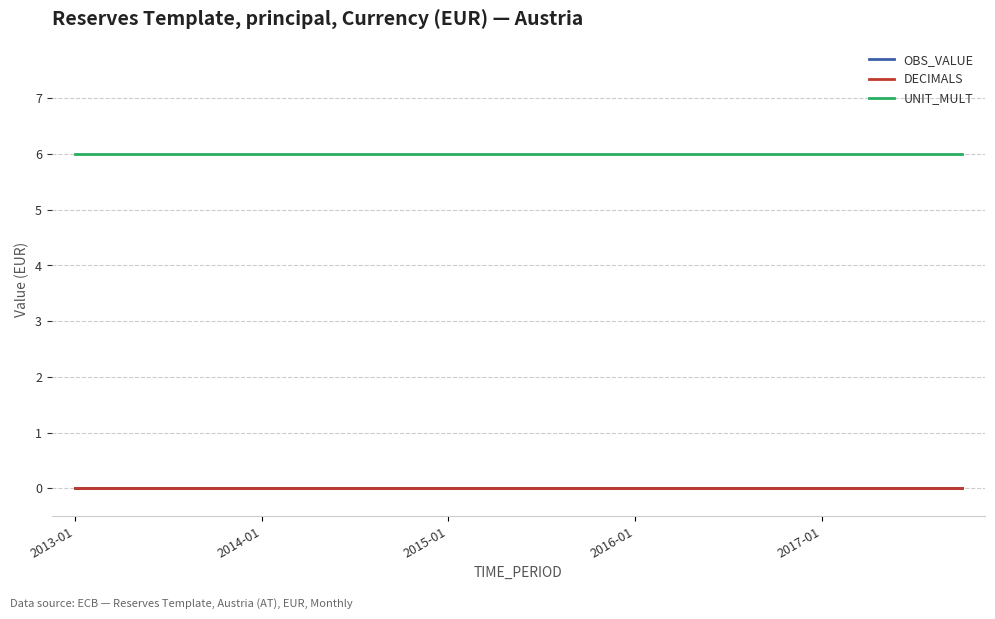

Is this an area chart (filled region under the line)?

No